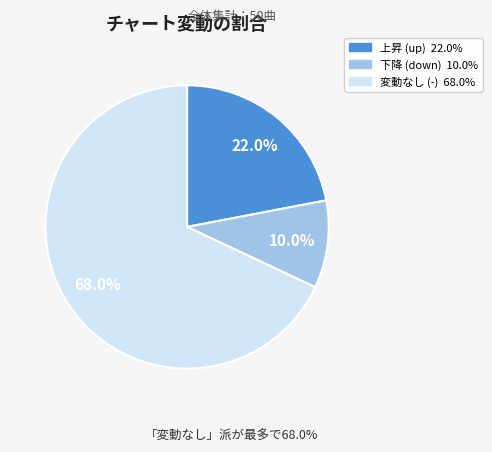

To the nearest percent, what is the average slice percentage?

33%